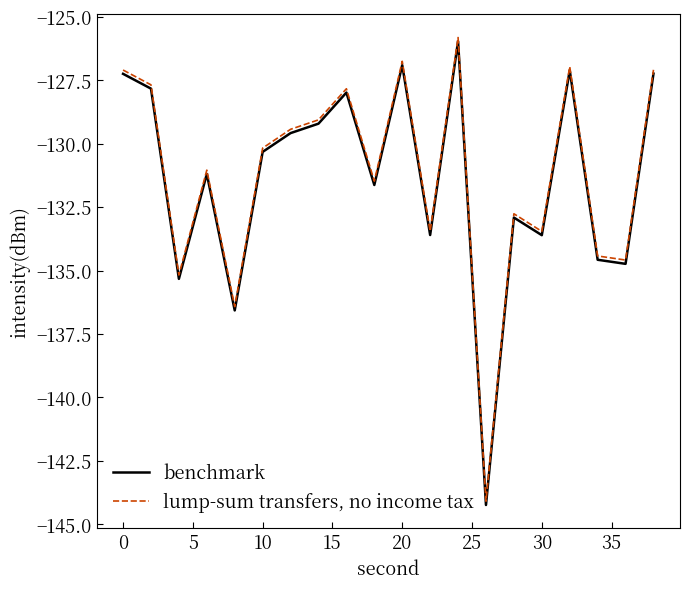

What is the minimum value shown in the chart?

-144.2